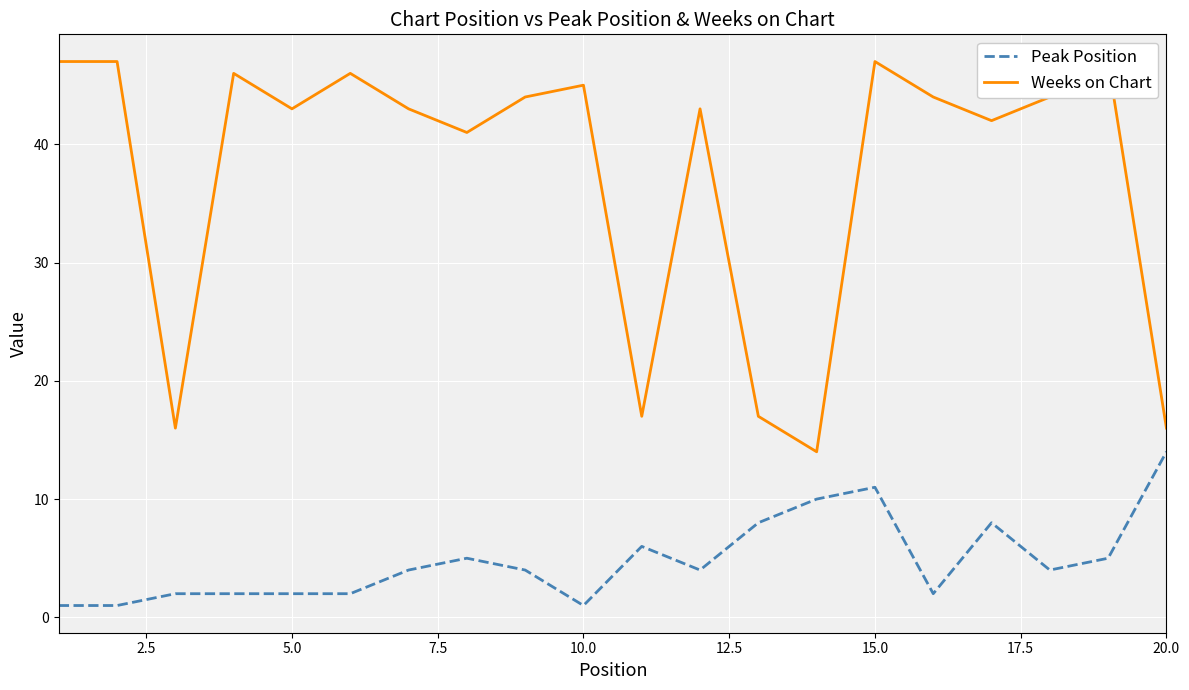

Count the number of categories in the chart.

20